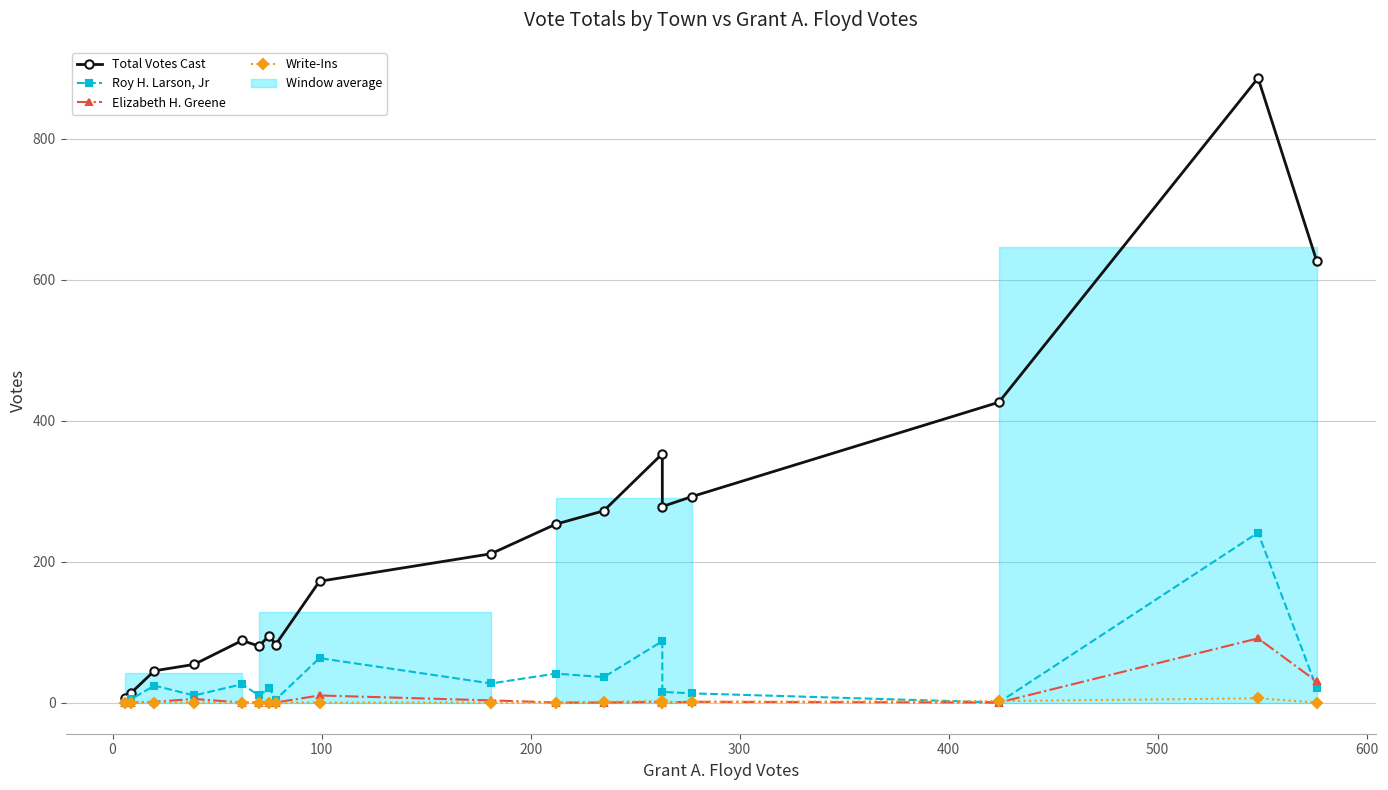

Reading left to right, what are all the values shown in this chart?

Total Votes Cast: 6	14	45	54	88	80	95	82	172	211	253	272	353	278	292	426	886	627
Roy H. Larson, Jr: 0	5	24	10	26	10	20	4	63	27	41	36	87	15	13	0	241	21
Elizabeth H. Greene: 0	0	1	5	0	0	0	0	10	3	0	0	1	0	1	0	91	30
Write-Ins: 0	0	0	0	0	0	0	0	0	0	0	1	2	0	1	2	6	0